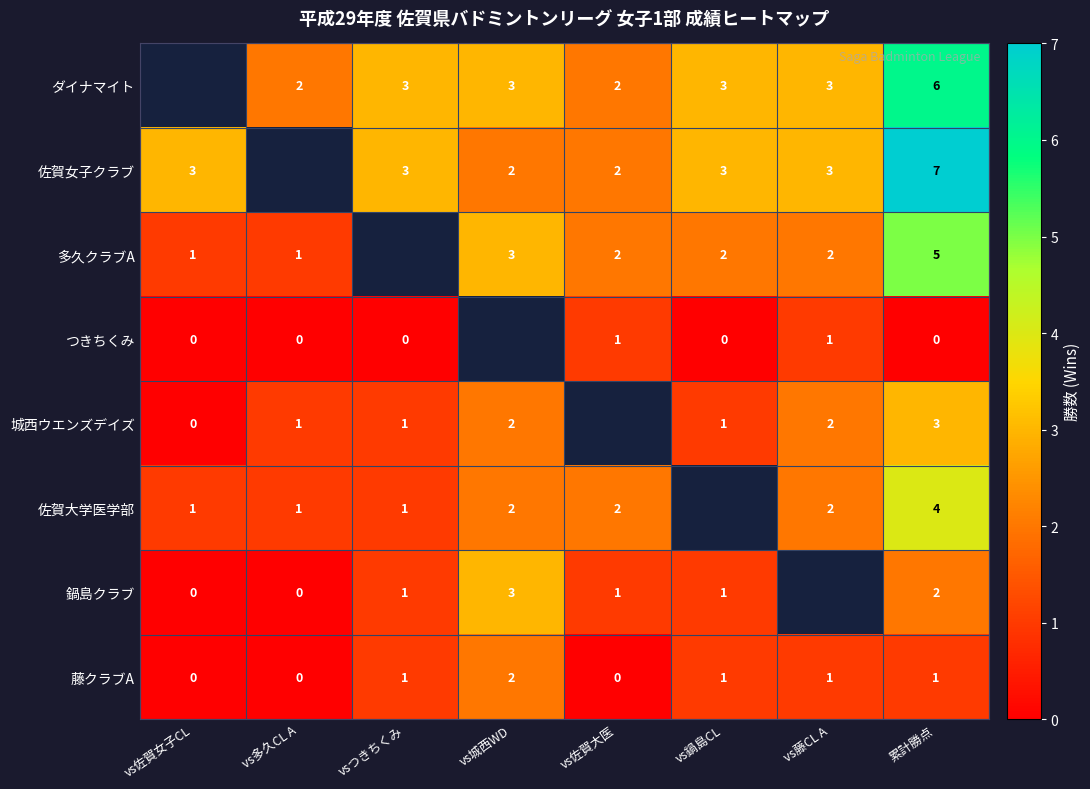

What is the spread (max minus min) of values at 累計勝点?

7